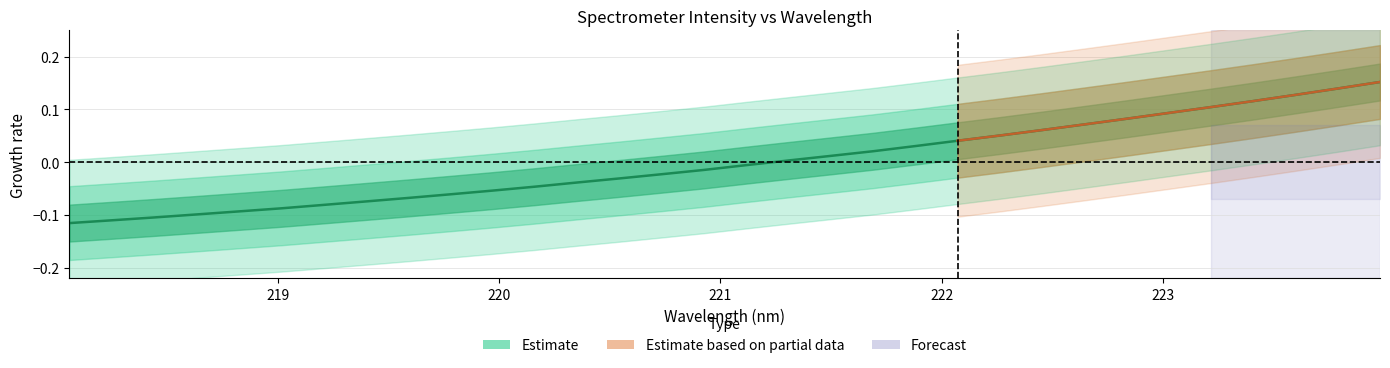

Does the chart display data point markers on the line(s)?

No